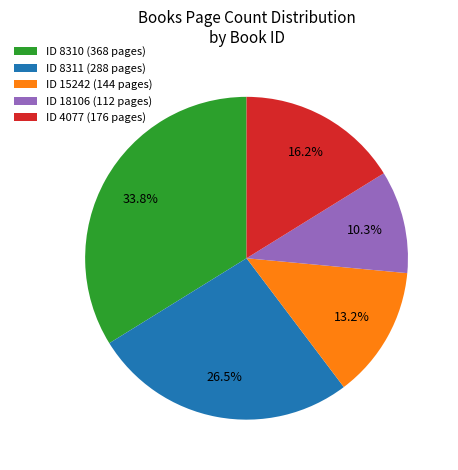

Which category has the biggest portion of the pie?

ID 8310 (368 pages)